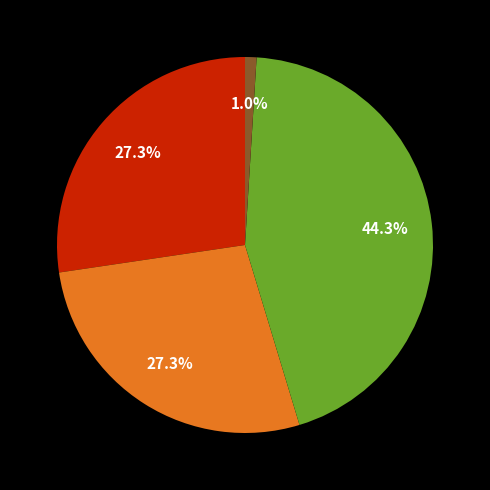

Is there any slice that represents more than half of the pie?

No